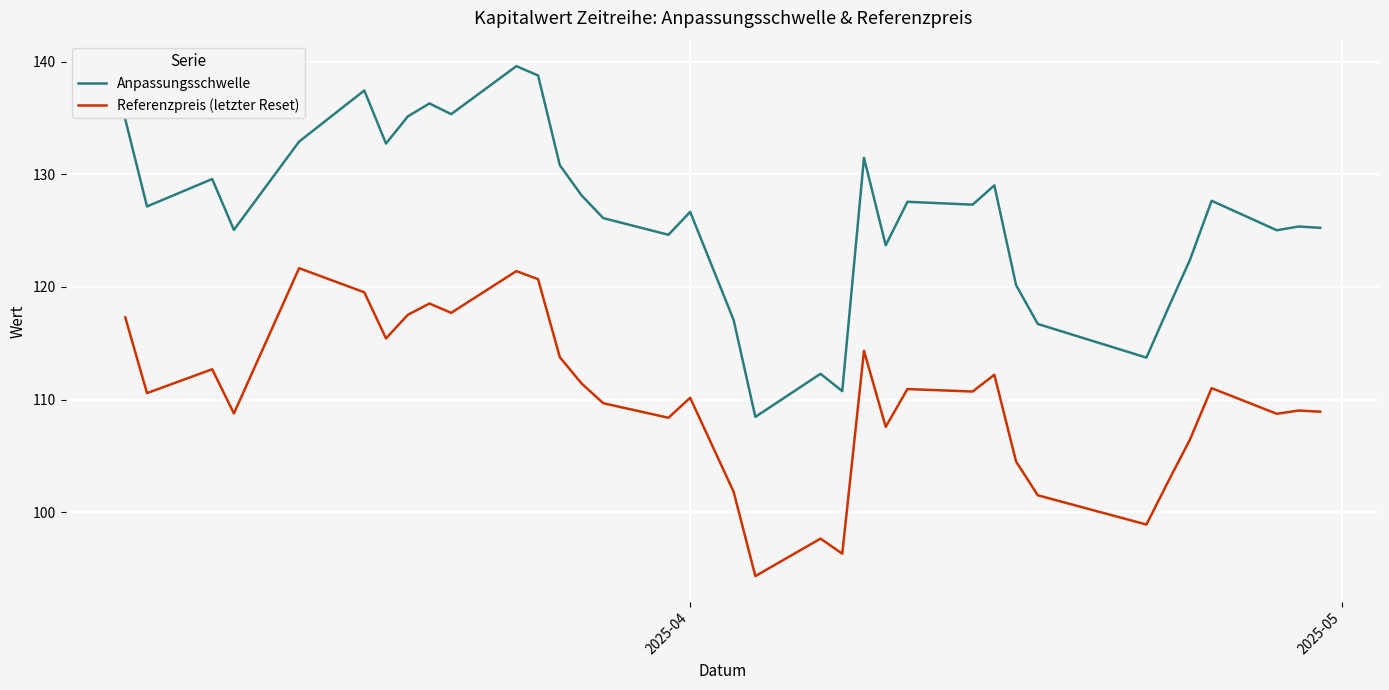

Which series has the widest spread of values?

Anpassungsschwelle